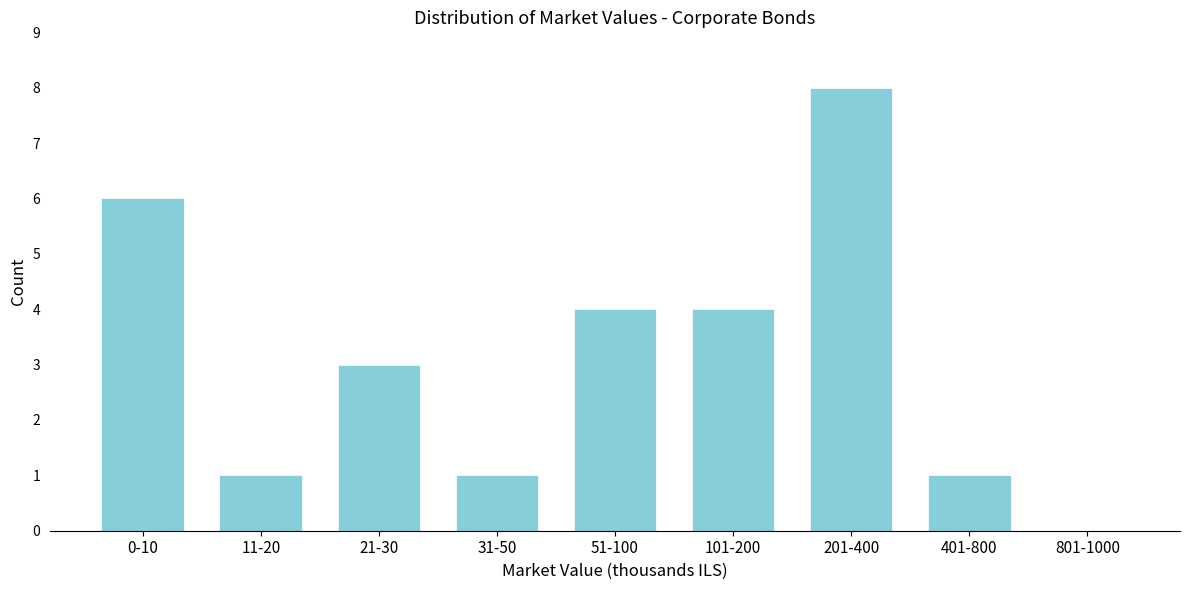

Reading right to left, transcribe all the data shown in this chart.

801-1000=0	401-800=1	201-400=8	101-200=4	51-100=4	31-50=1	21-30=3	11-20=1	0-10=6